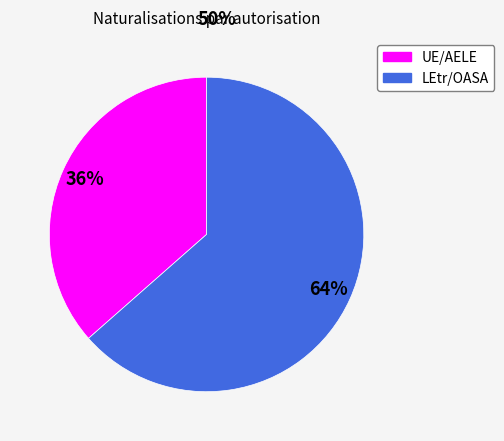

Which has a higher value, LEtr/OASA or UE/AELE?

LEtr/OASA